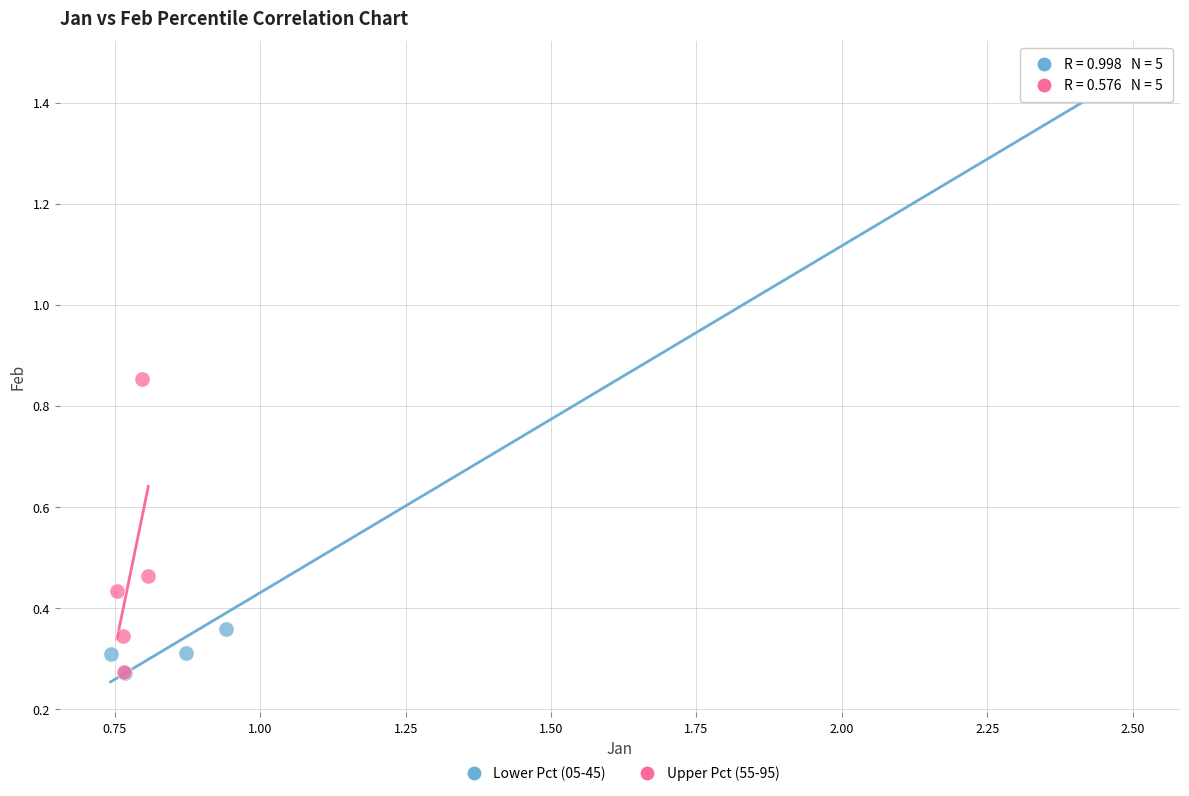

Which series reaches the maximum Y coordinate?

Lower Pct (05-45)